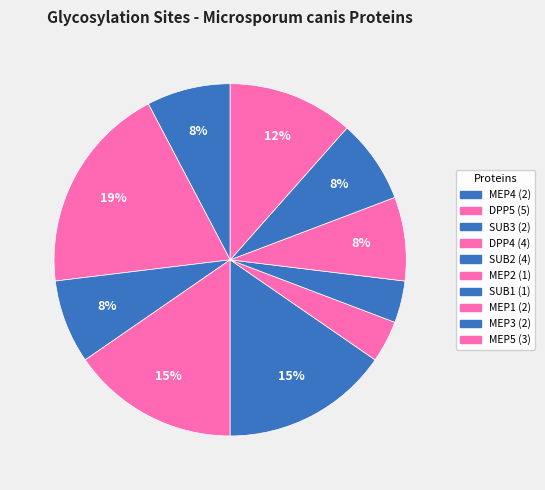

How many slices are in this pie chart?

10